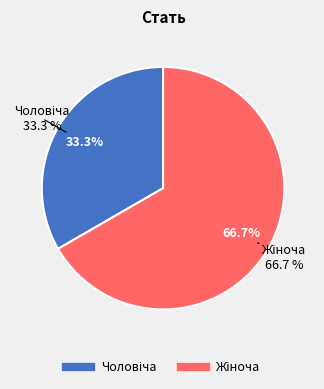

Which category has the biggest portion of the pie?

Жіноча